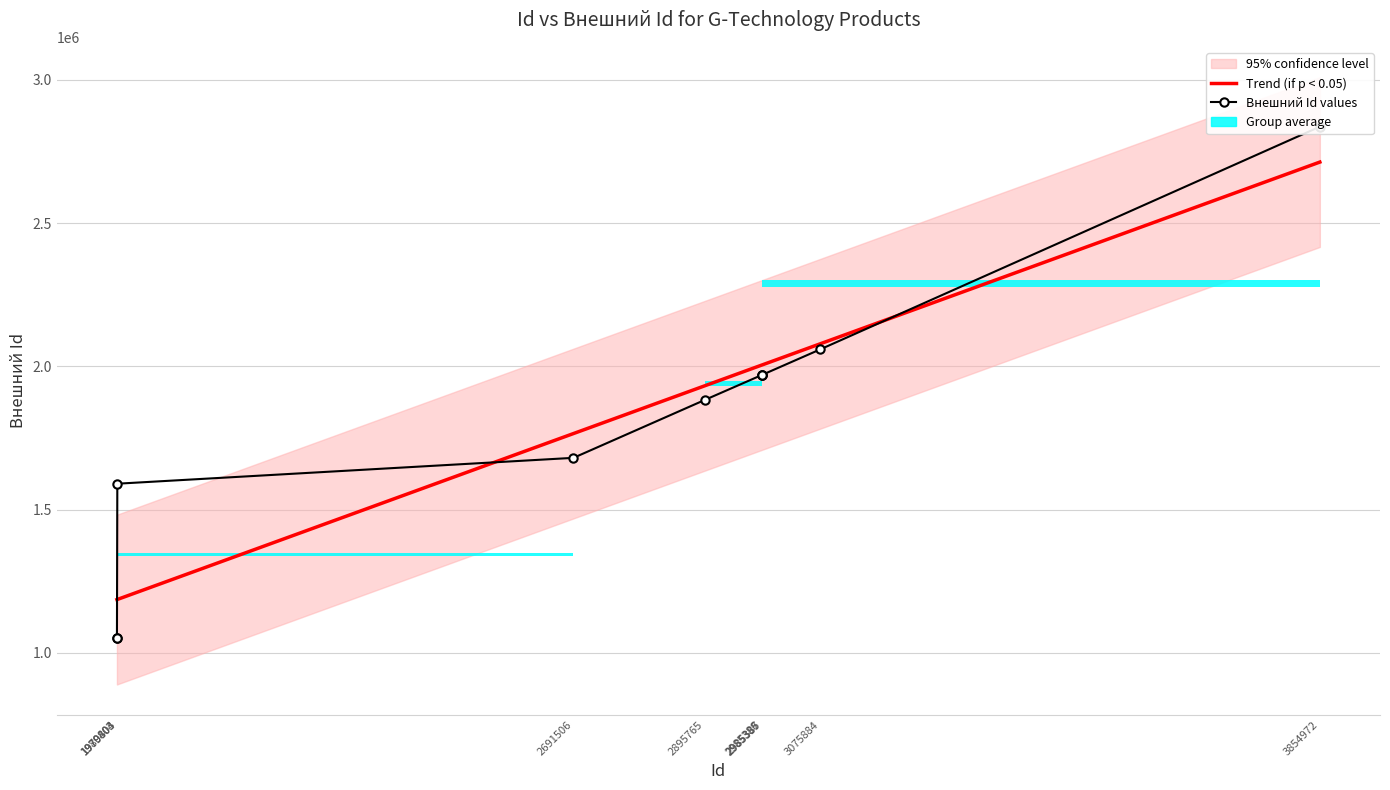

What is the minimum value shown in the chart?

1051184